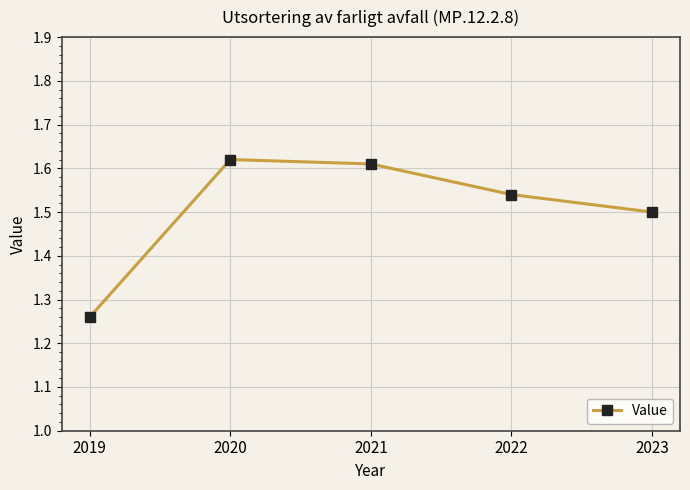

What is the change in value from 2019 to 2020?

+0.4